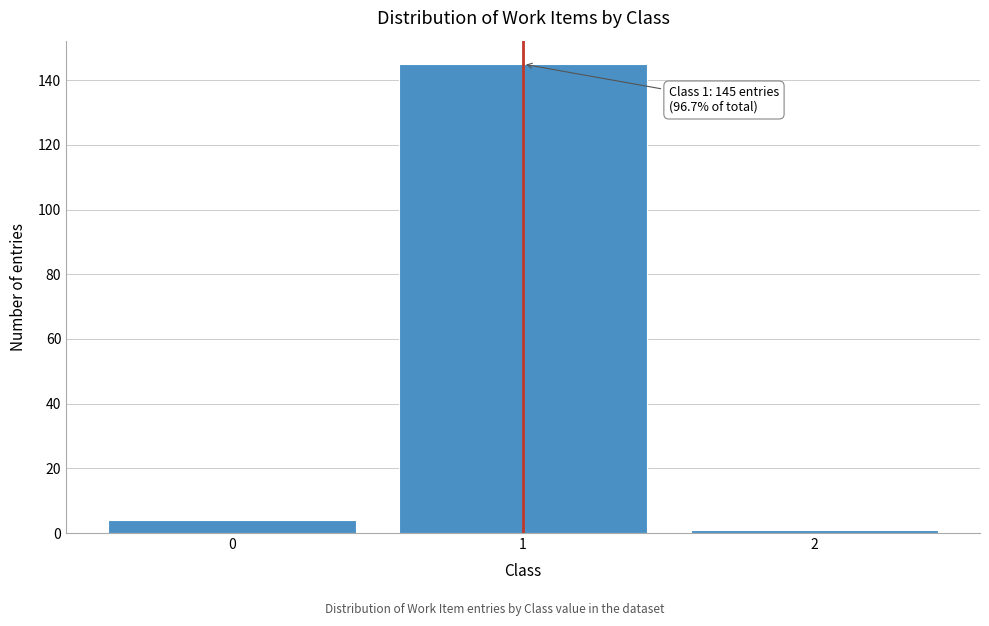

Reading right to left, list all the values displayed in this chart.

2=1	1=145	0=4